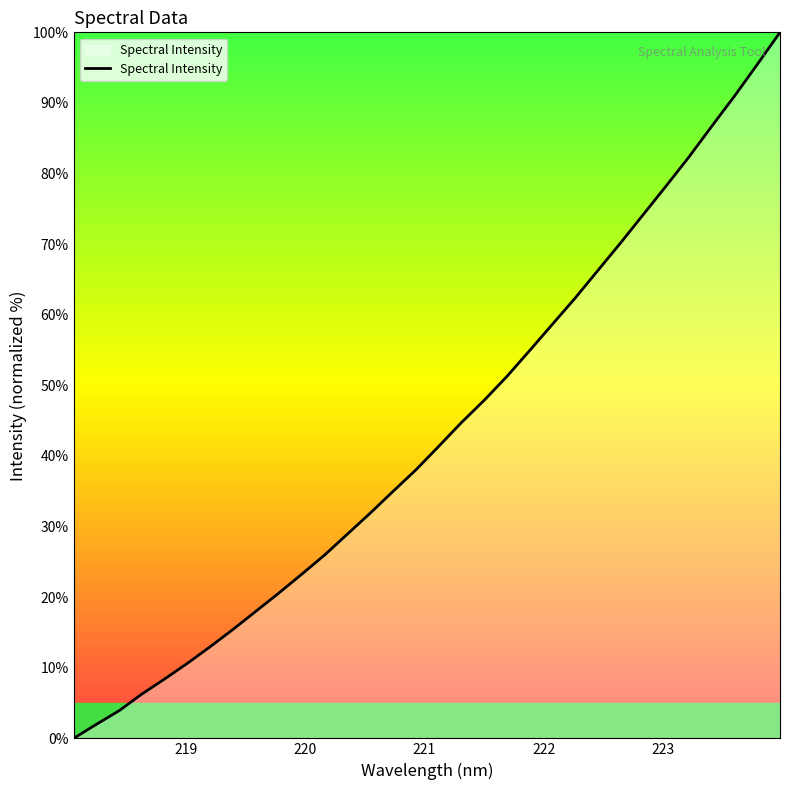

What is the difference between the maximum and minimum values?

100.0